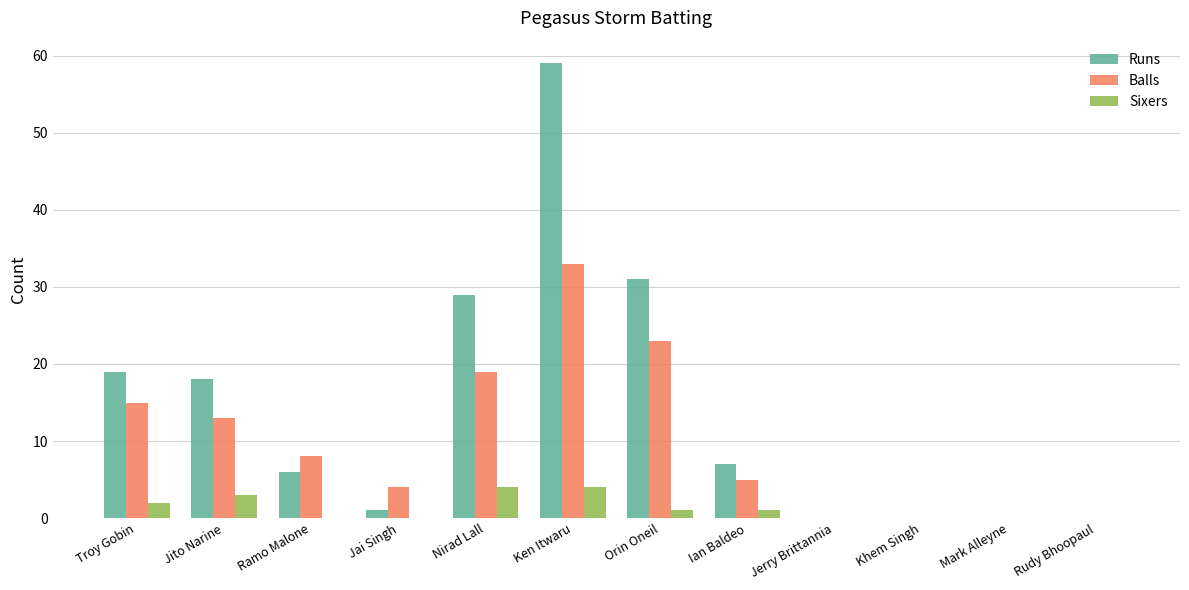

What is the sum of all Runs values?

170